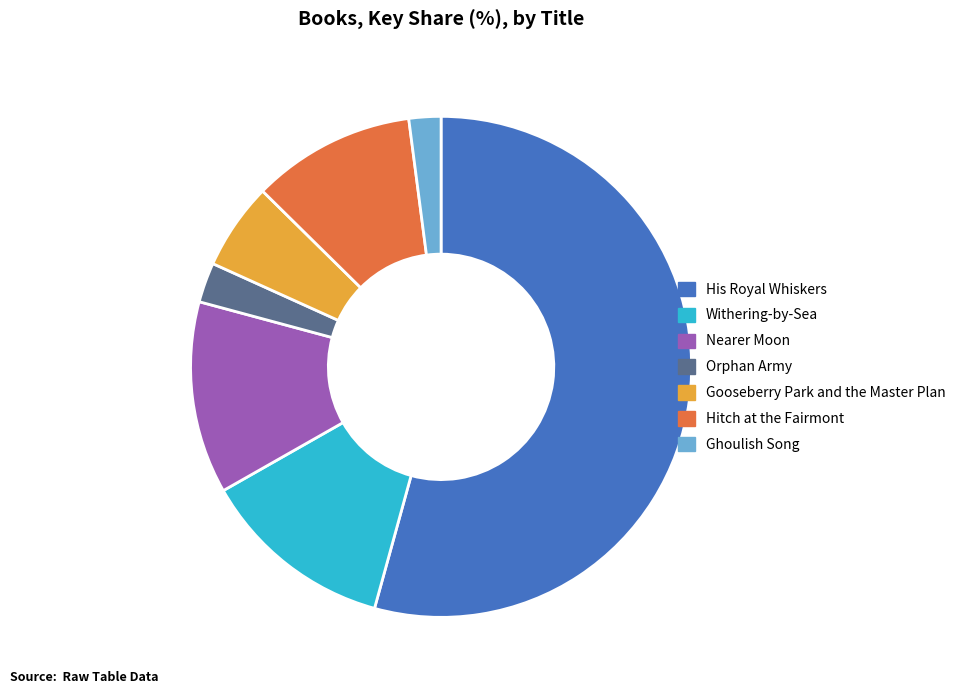

The His Royal Whiskers slice represents 54% of the pie. True or false?

True